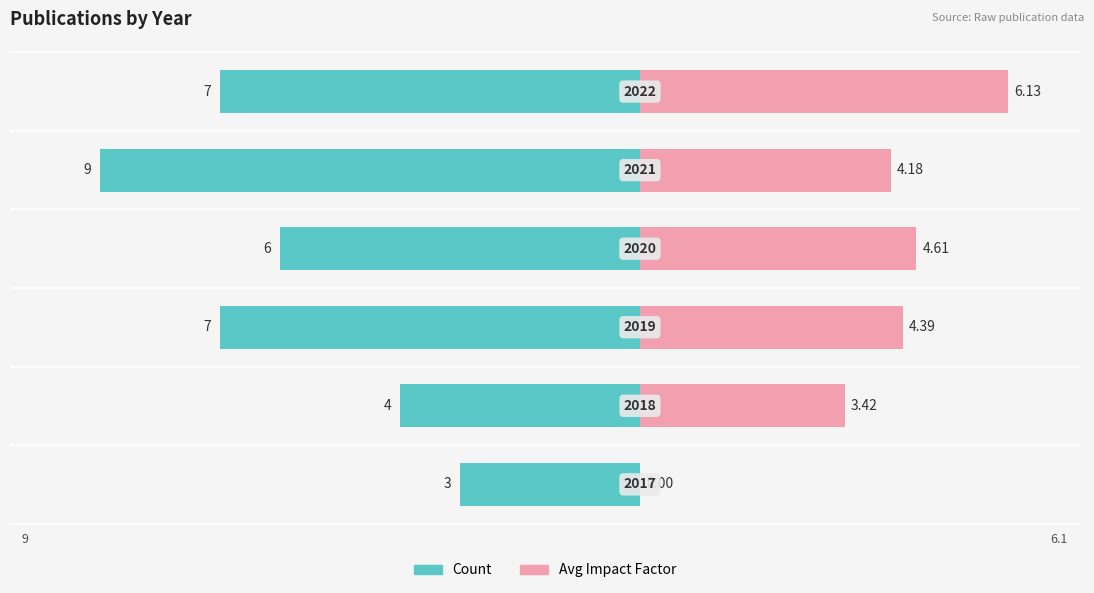

Reading left to right, extract all data points from this chart.

Count: 0=-3.0	1=-4.0	2=-7.0	3=-6.0	4=-9.0	5=-7.0
Avg Impact Factor: 0=0.0	1=3.4	2=4.4	3=4.6	4=4.2	5=6.1